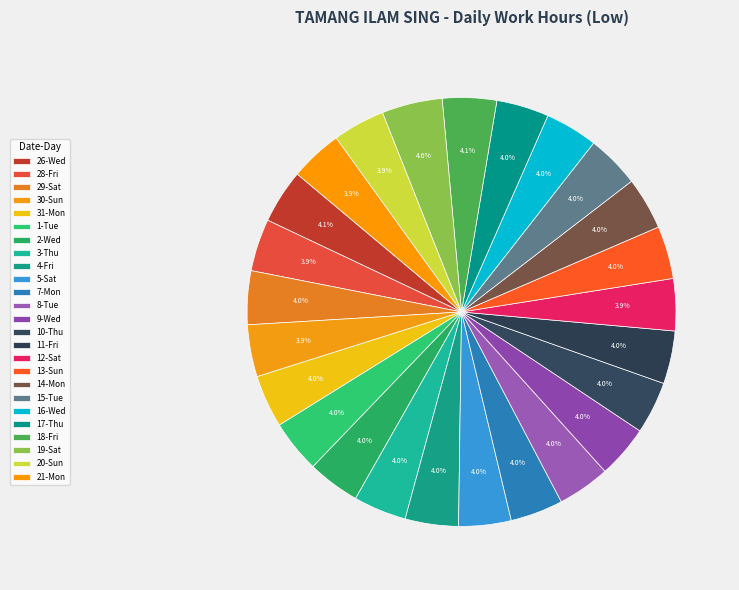

Approximately how many times larger is the value at 16-Wed compared to 31-Mon?

1.0